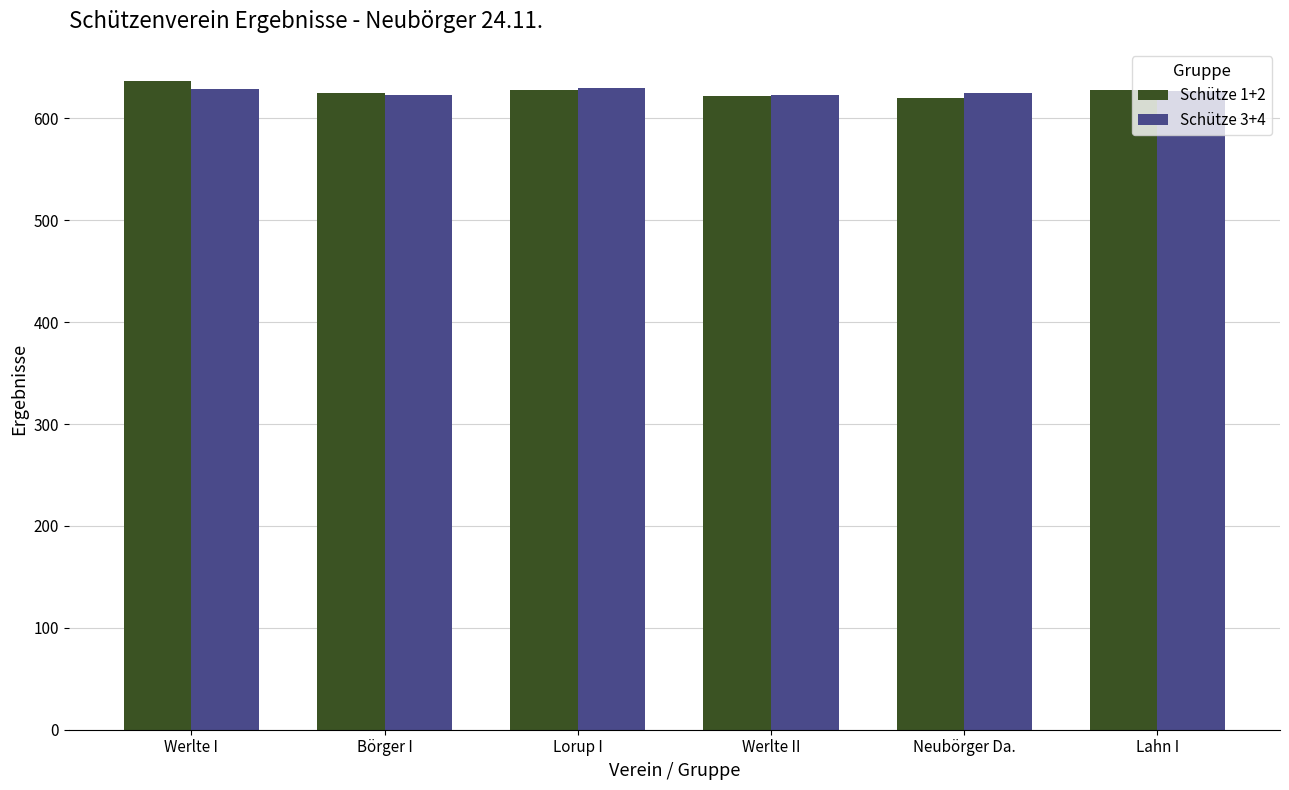

What is the average value of the Schütze 3+4 series?

626.1